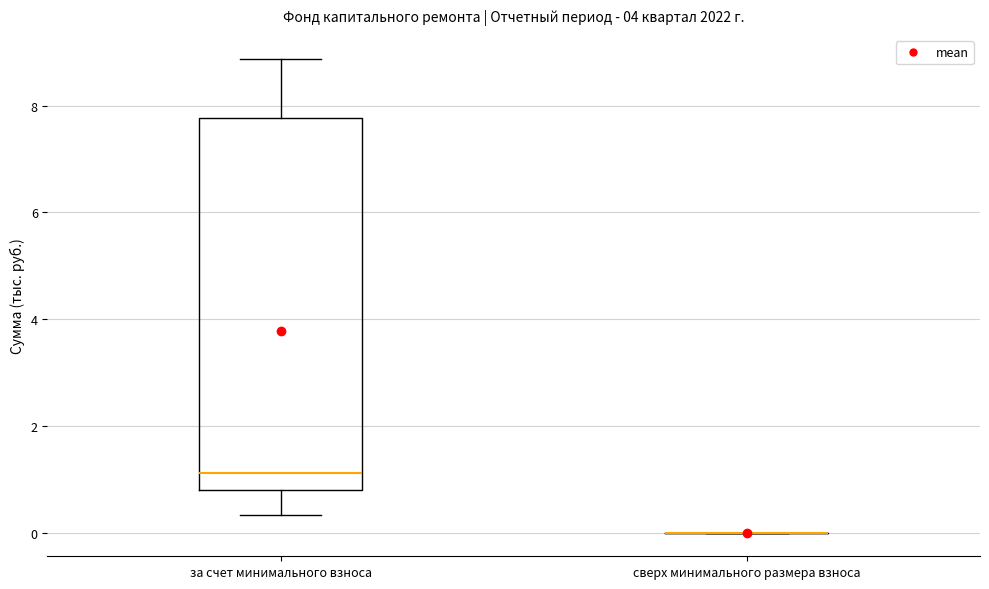

Reading left to right, transcribe this box plot: for each box, give where its median line is, the range the box spans, and where its two whiskers end, as read against the y-axis. The values are not printed on the chart, so give them approximately, as read against the axis.

за счет минимального взноса: median 1.2, box 0.8 to 7.8, whiskers 0.4 to 8.8
сверх минимального размера взноса: box collapsed to a line at 0.0, whiskers 0.0 to 0.0